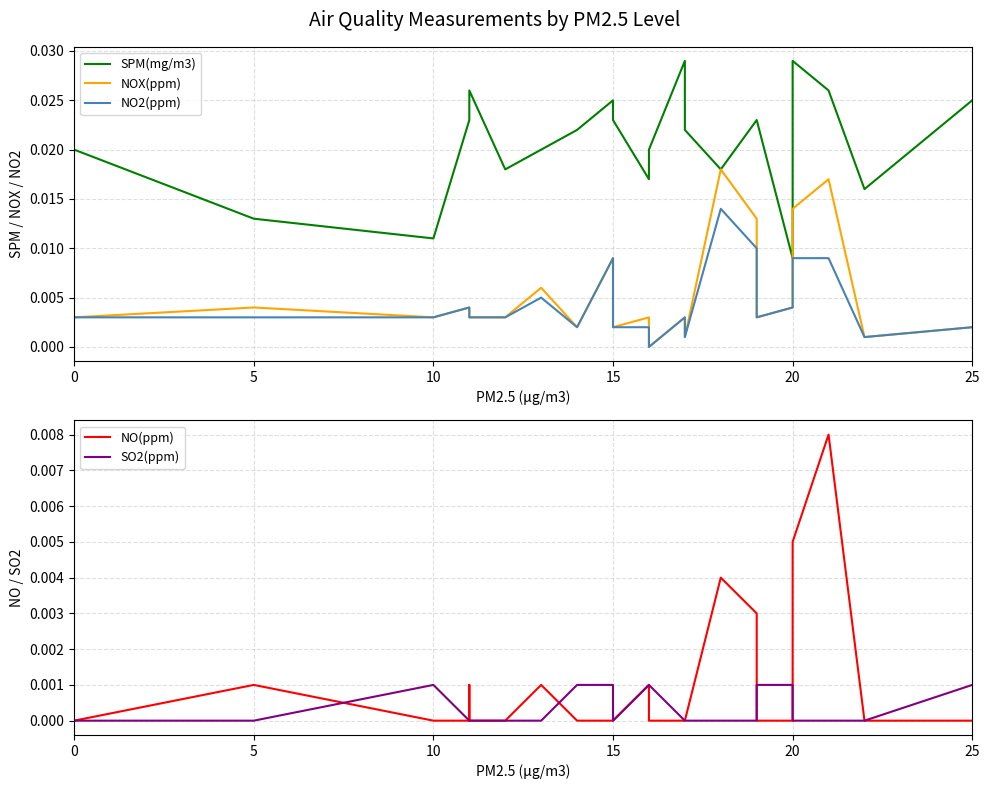

How many data points does each series have?

23